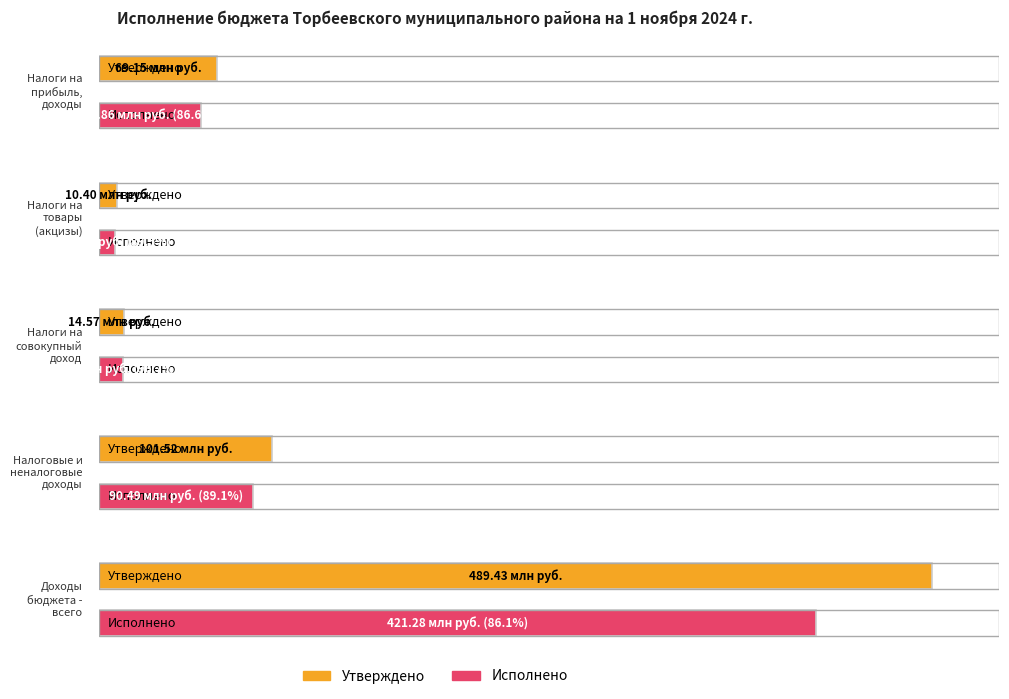

What is the spread (max minus min) of values at Налоги на
товары
(акцизы)?

1089106.0